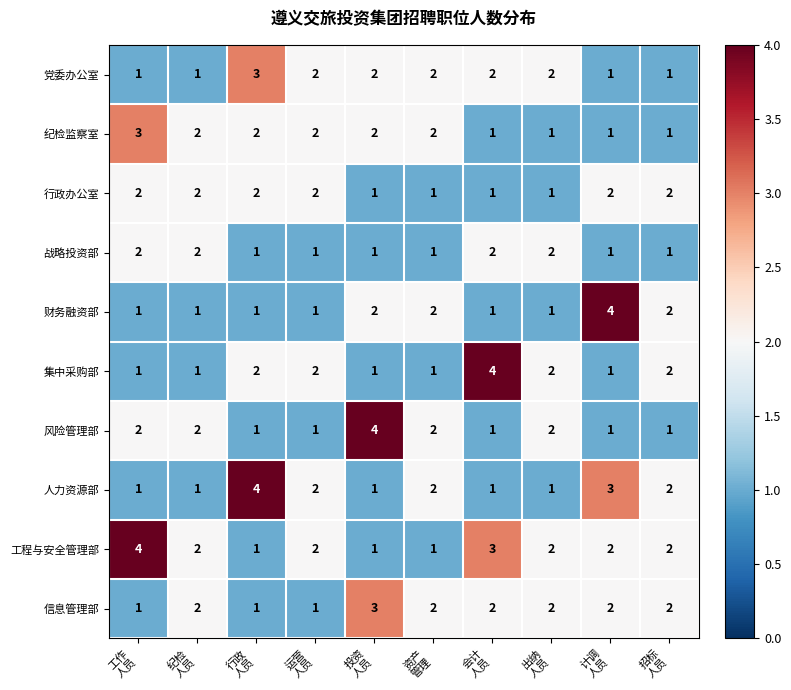

How many 党委办公室 values are between 1 and 2?

9